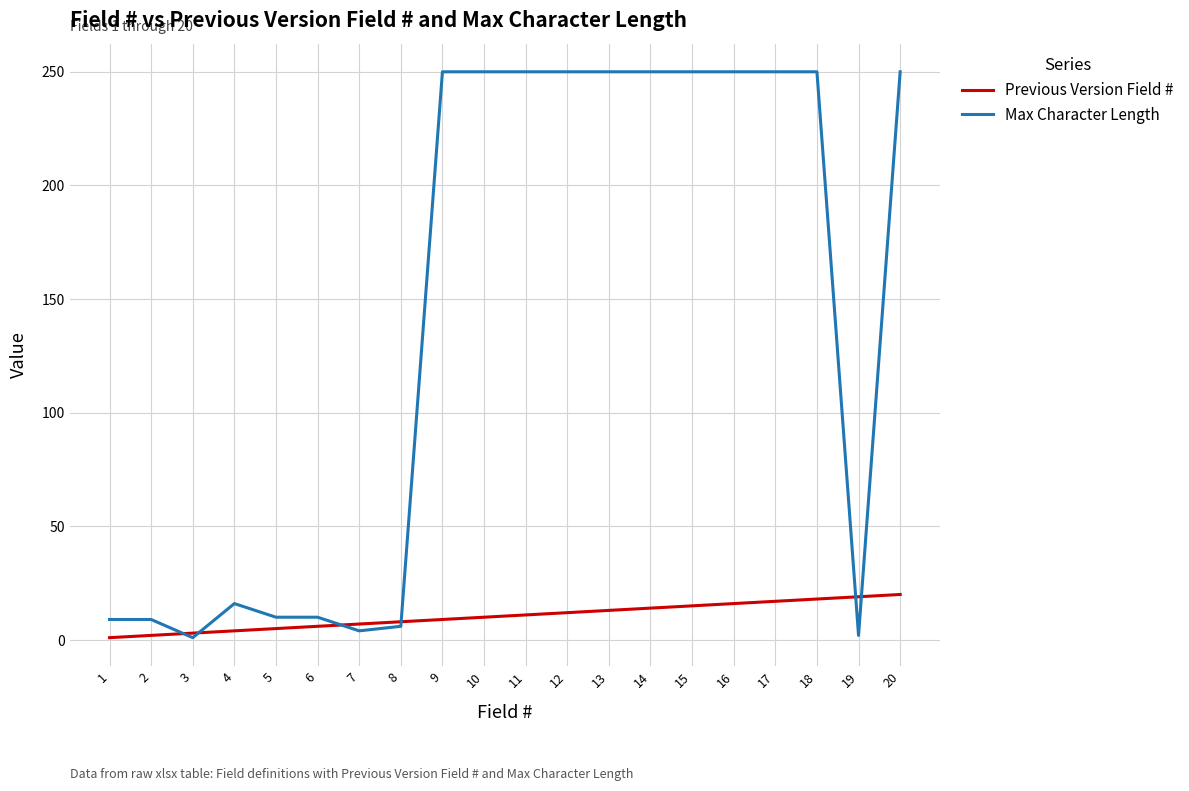

Which series has the widest spread of values?

Max Character Length